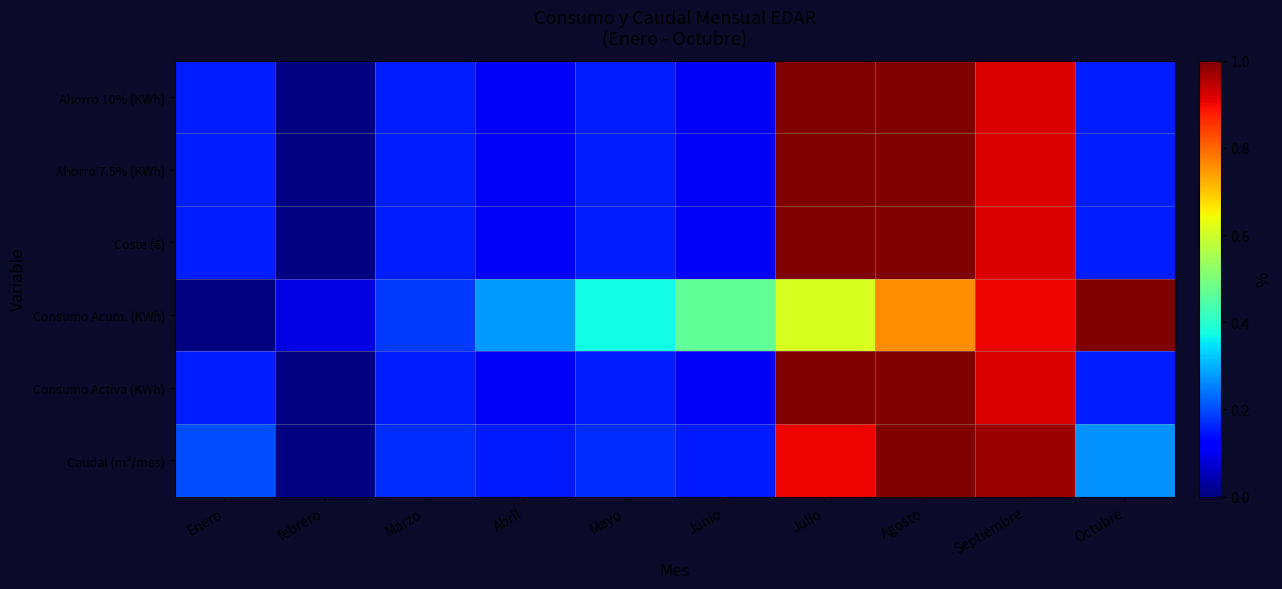

Between Enero and Julio, which is larger?

Julio